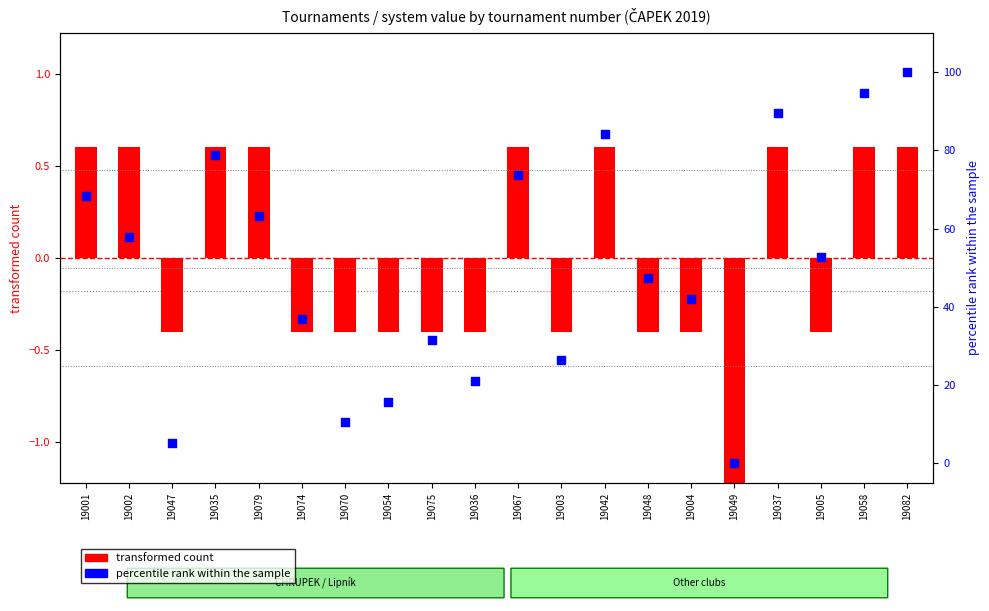

Which series has the largest Y range (max minus min)?

percentile rank within the sample